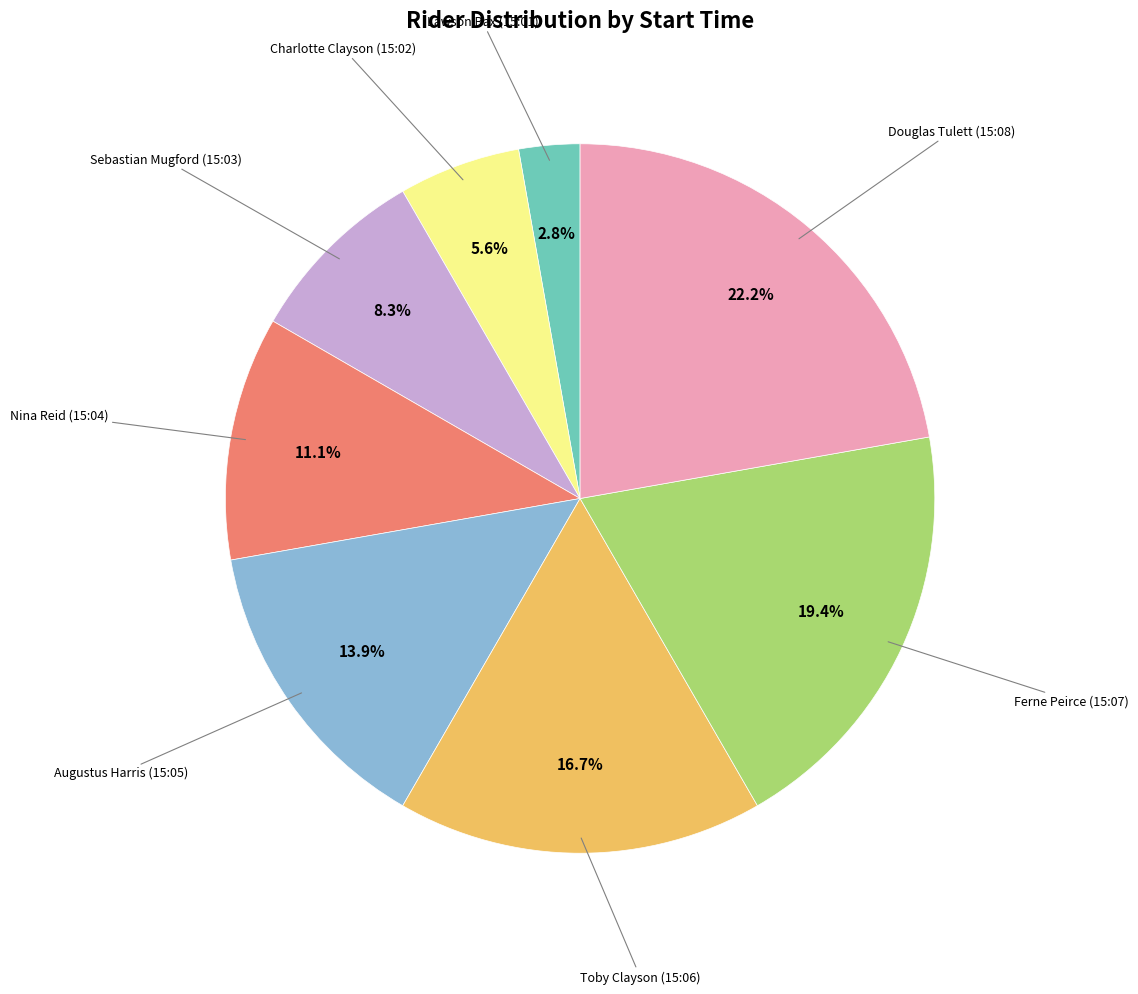

Is there a majority slice in this chart?

No